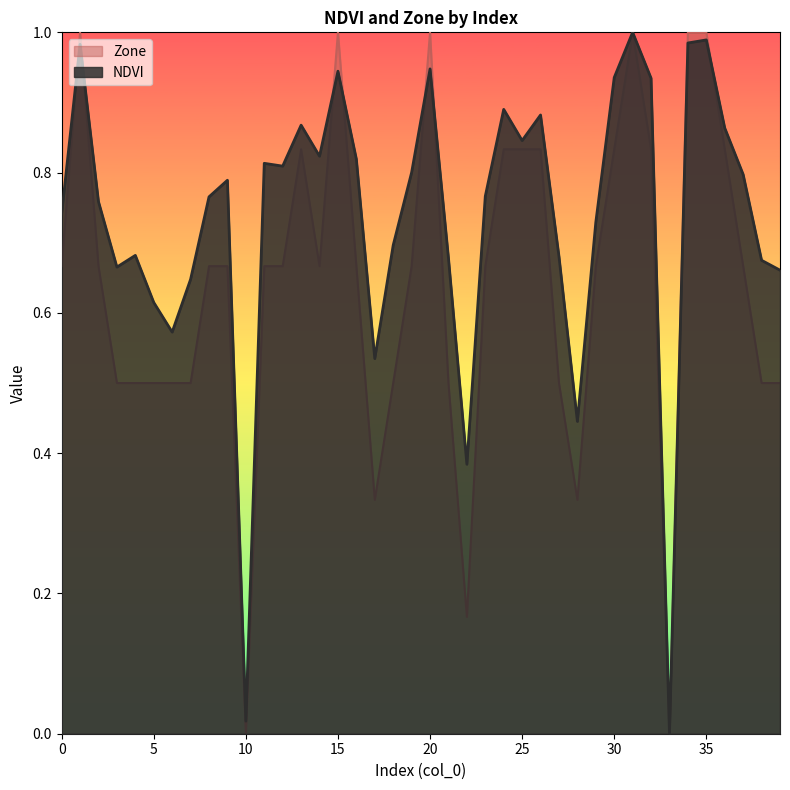

What is the total value across all series at 38?

1.2